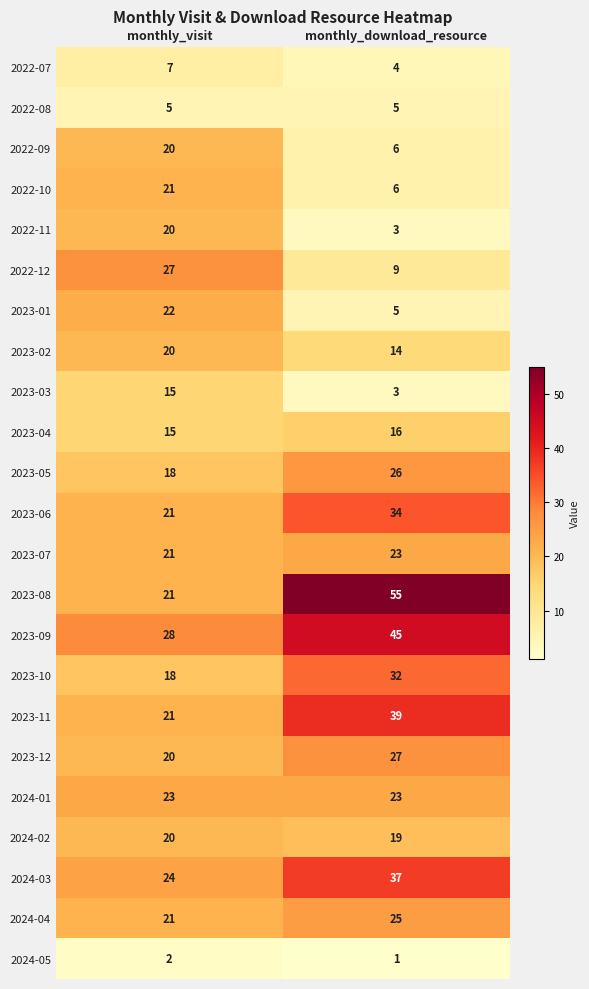

Which label corresponds to the largest value in the chart?

monthly_download_resource